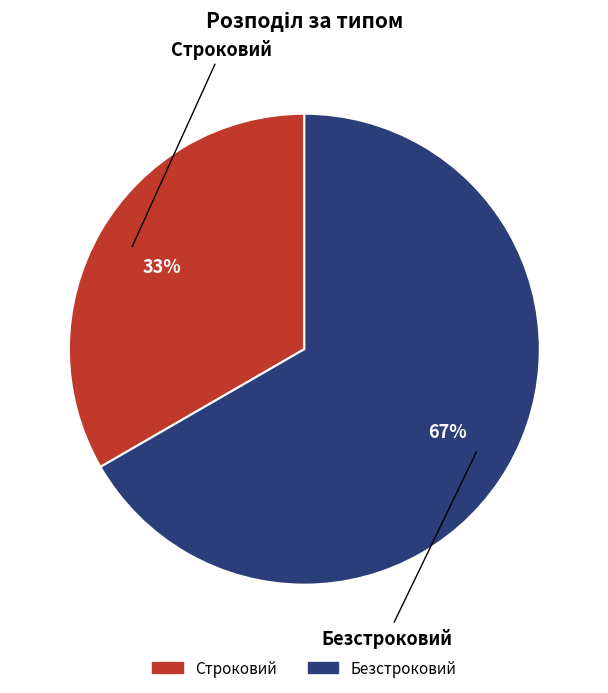

To the nearest percent, what percentage of the pie is Безстроковий?

67%